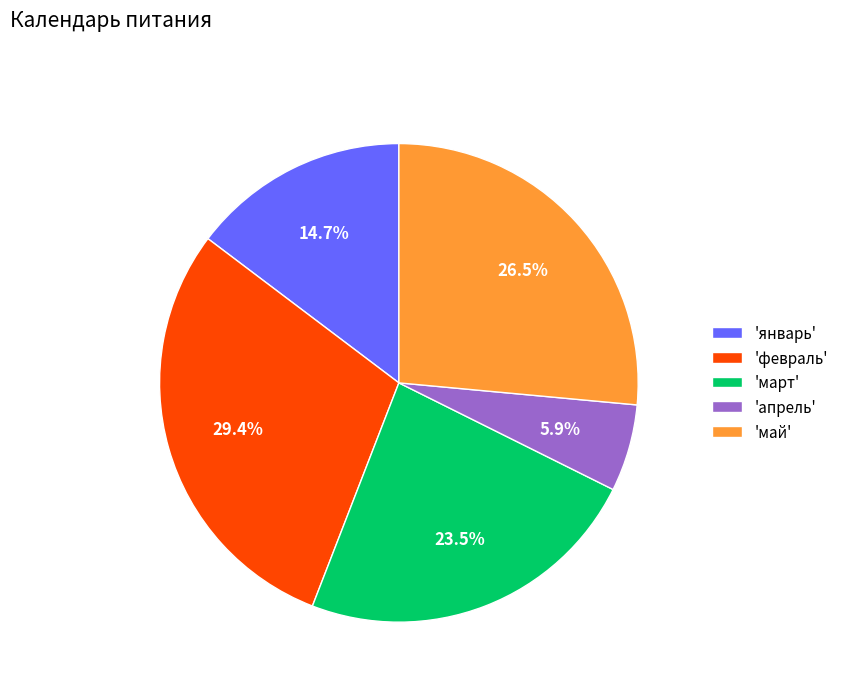

What is the largest slice in the pie chart?

'февраль'